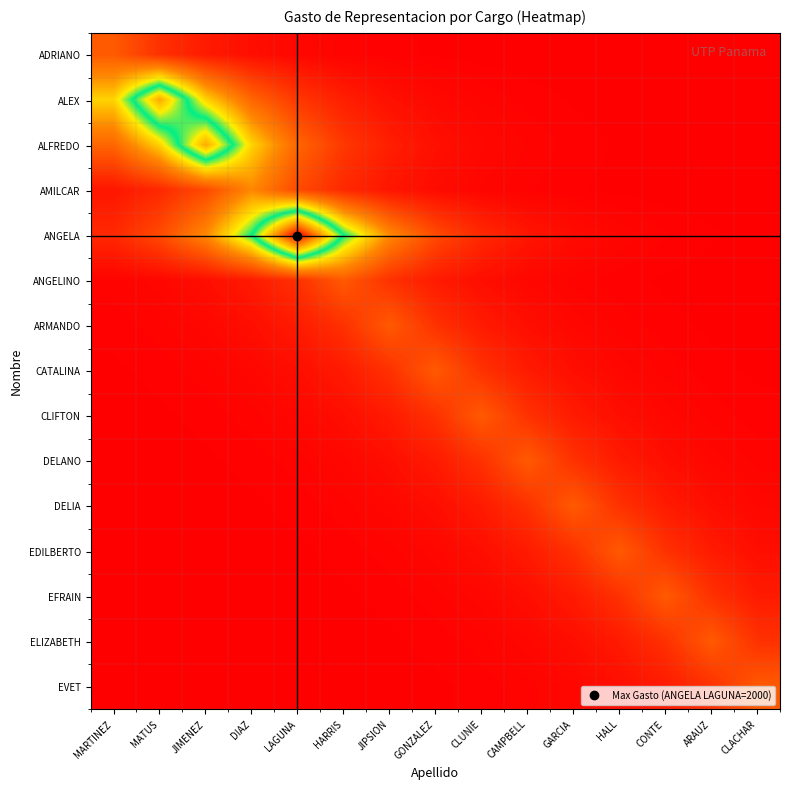

At which category does the chart reach its peak across all series?

LAGUNA